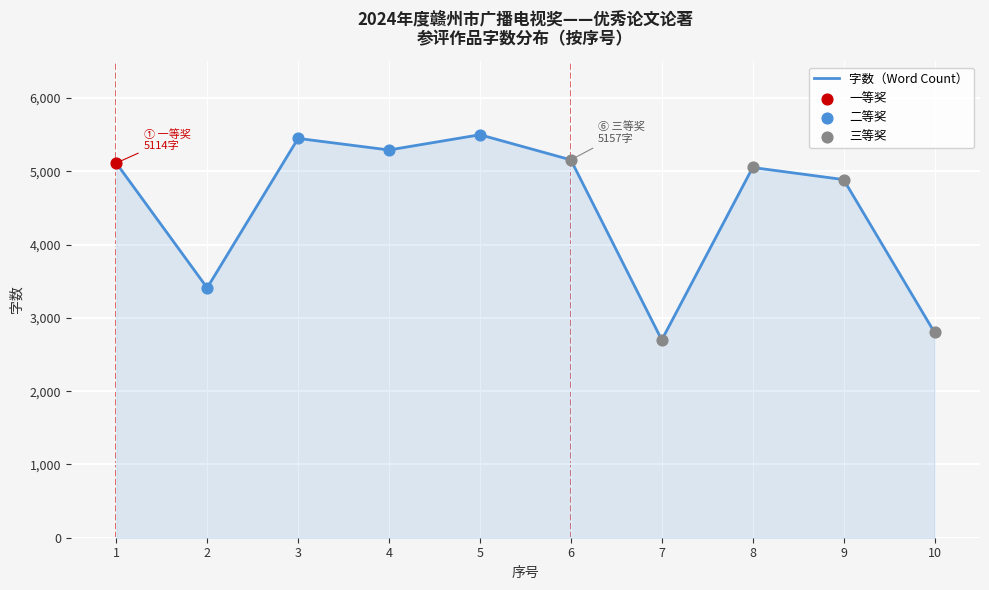

Which has a higher value, 8 or 2?

8